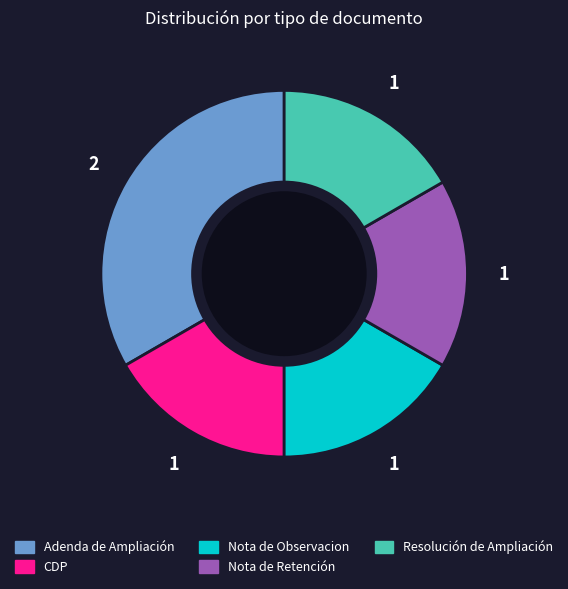

Is there a majority slice in this chart?

No